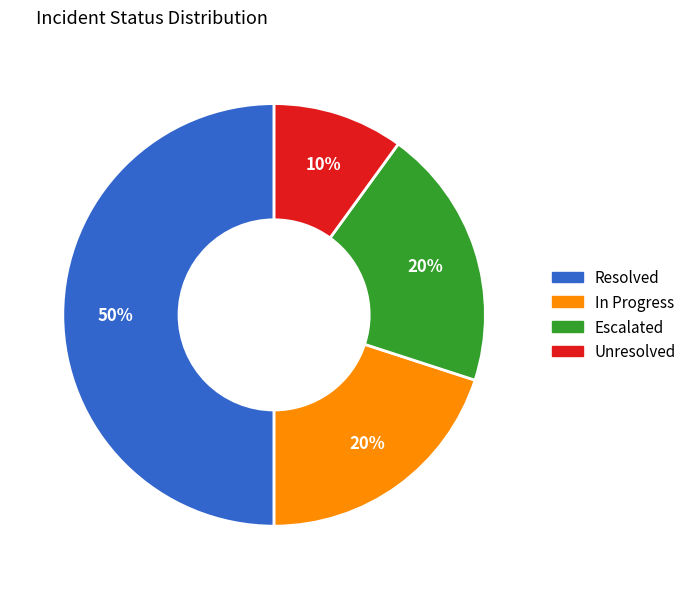

Do Resolved and Unresolved together represent more than half of the pie?

Yes